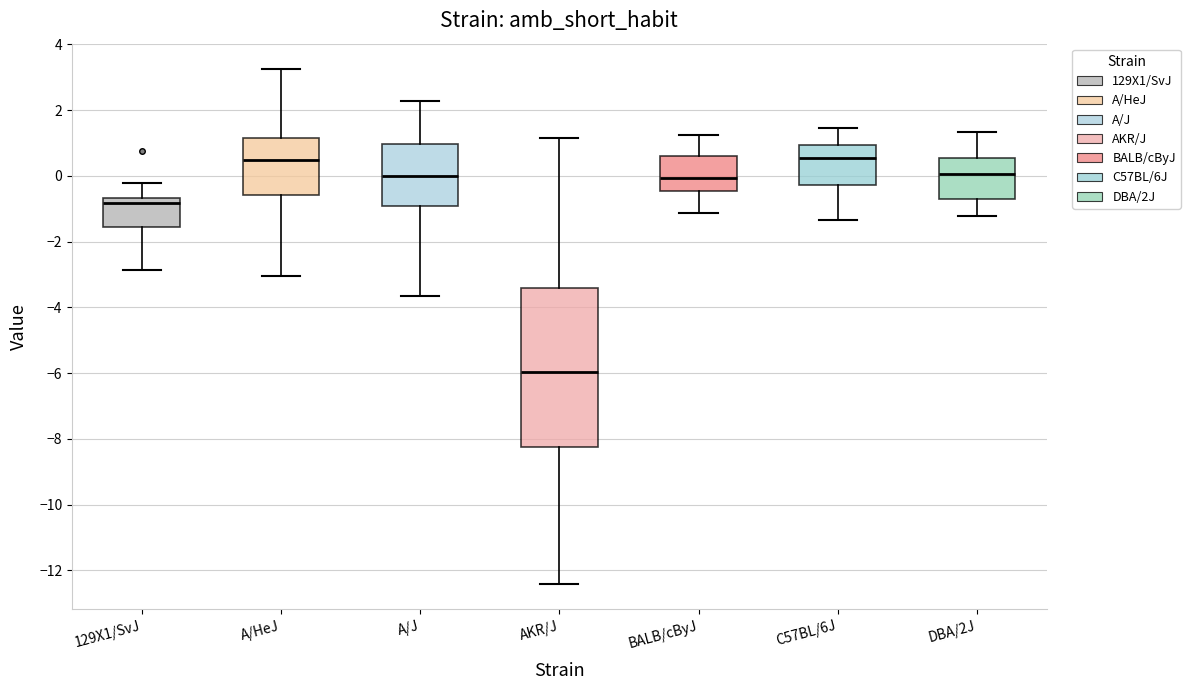

Reading left to right, read every box against the y-axis: the position of its median line, the range the box covers, and the ends of its whiskers. The values are not printed on the chart, so give them approximately, as read against the axis.

129X1/SvJ: median -0.8, box -1.6 to -0.6, whiskers -2.8 to -0.2
A/HeJ: median 0.4, box -0.6 to 1.2, whiskers -3.0 to 3.2
A/J: median 0.0, box -1.0 to 1.0, whiskers -3.6 to 2.2
AKR/J: median -6.0, box -8.2 to -3.4, whiskers -12.4 to 1.2
BALB/cByJ: median 0.0, box -0.4 to 0.6, whiskers -1.2 to 1.2
C57BL/6J: median 0.6, box -0.2 to 1.0, whiskers -1.4 to 1.4
DBA/2J: median 0.0, box -0.6 to 0.6, whiskers -1.2 to 1.4